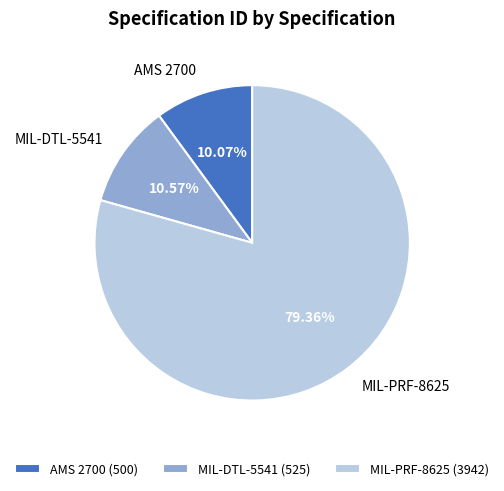

Combined, do MIL-DTL-5541 and AMS 2700 account for over 50%?

No